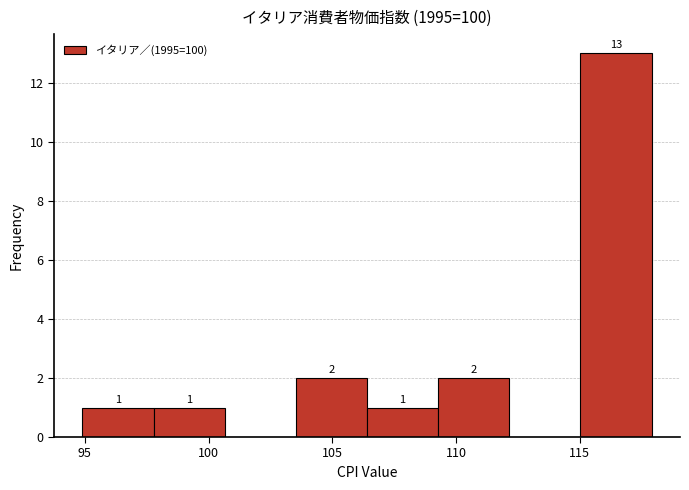

Which range on the x-axis has the tallest bar?

115.0 to 118.0